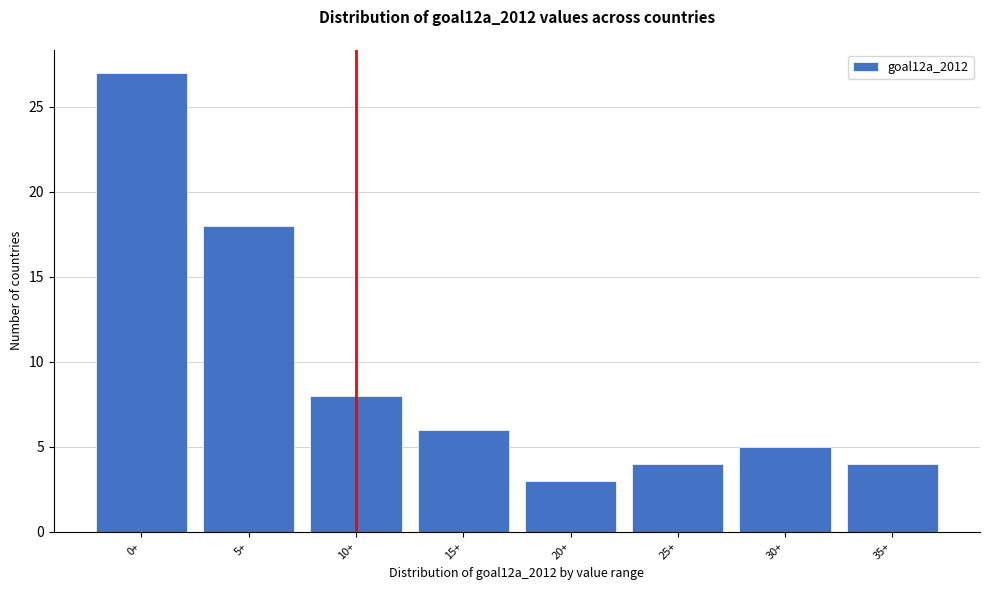

Reading left to right, extract all data points from this chart.

0+=27	5+=18	10+=8	15+=6	20+=3	25+=4	30+=5	35+=4